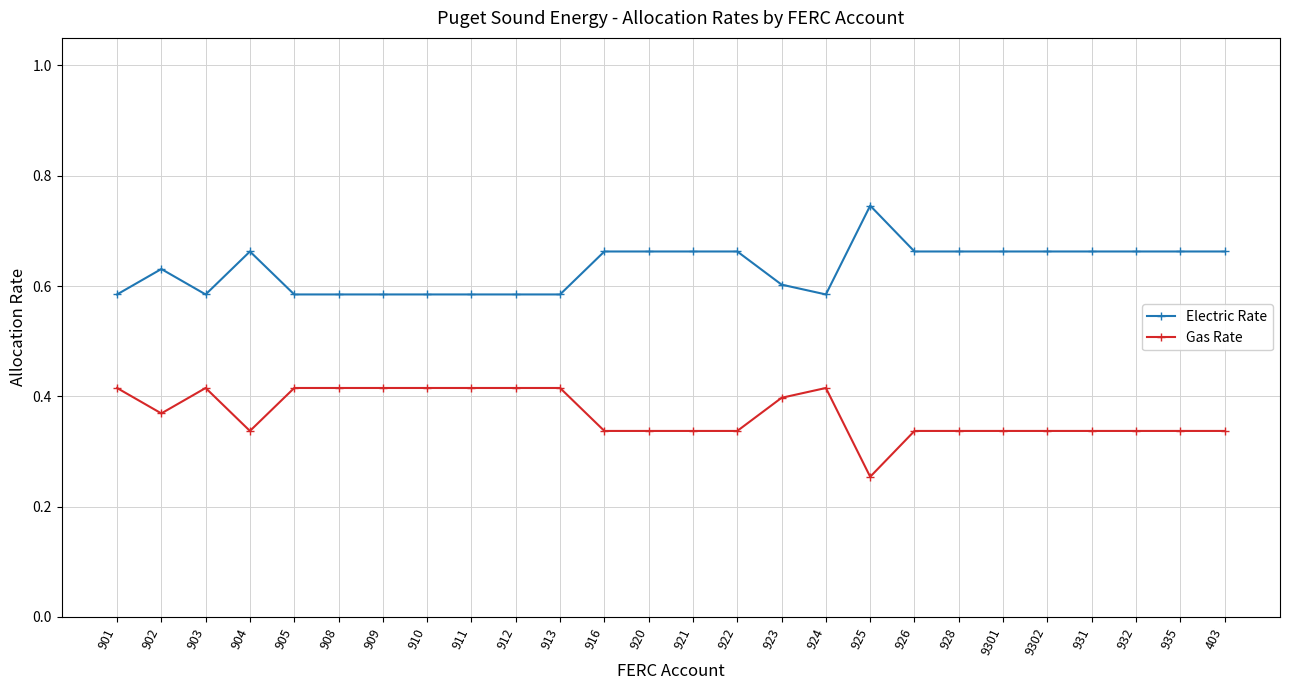

The Gas Rate series shows 0.4 at 908. True or false?

True